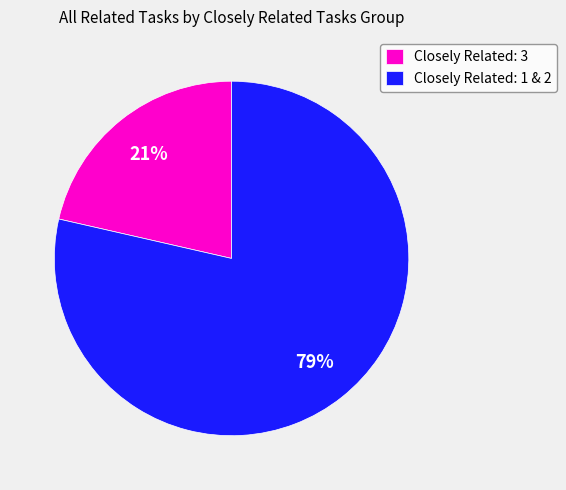

Is the sum of Closely Related: 3 and Closely Related: 1 & 2 greater than half?

Yes